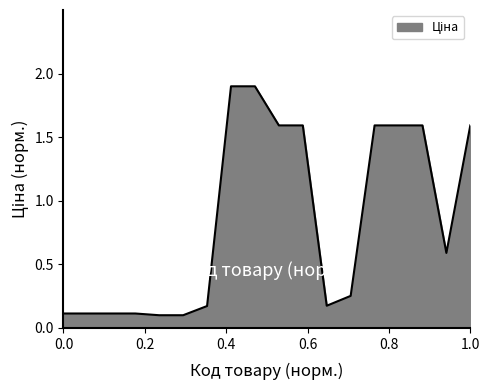

What is the difference between the maximum and minimum values?

1.8